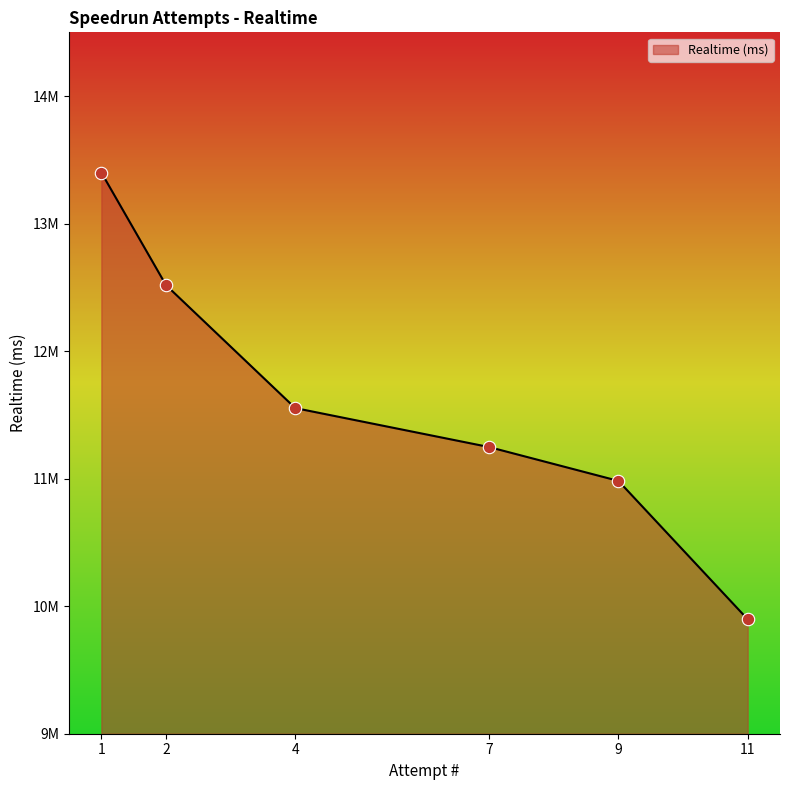

What is the change in value from 2 to 9?

-1535292